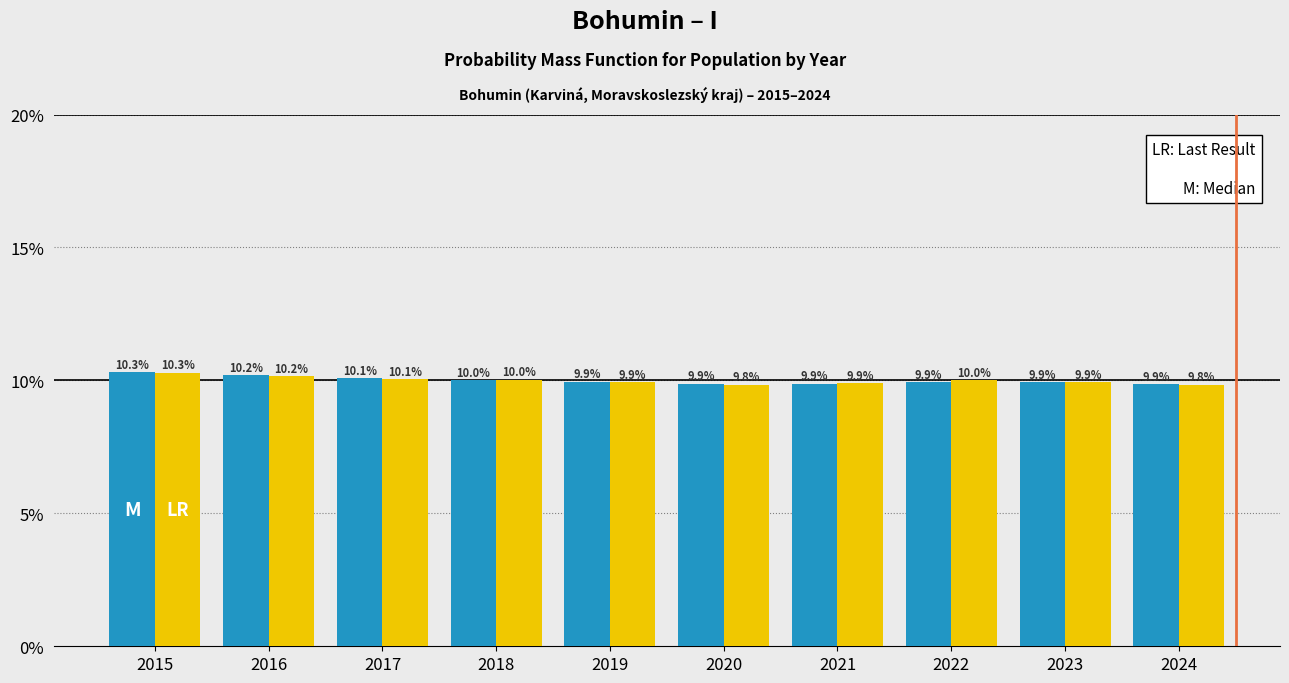

Which category has the highest value across all series?

2015